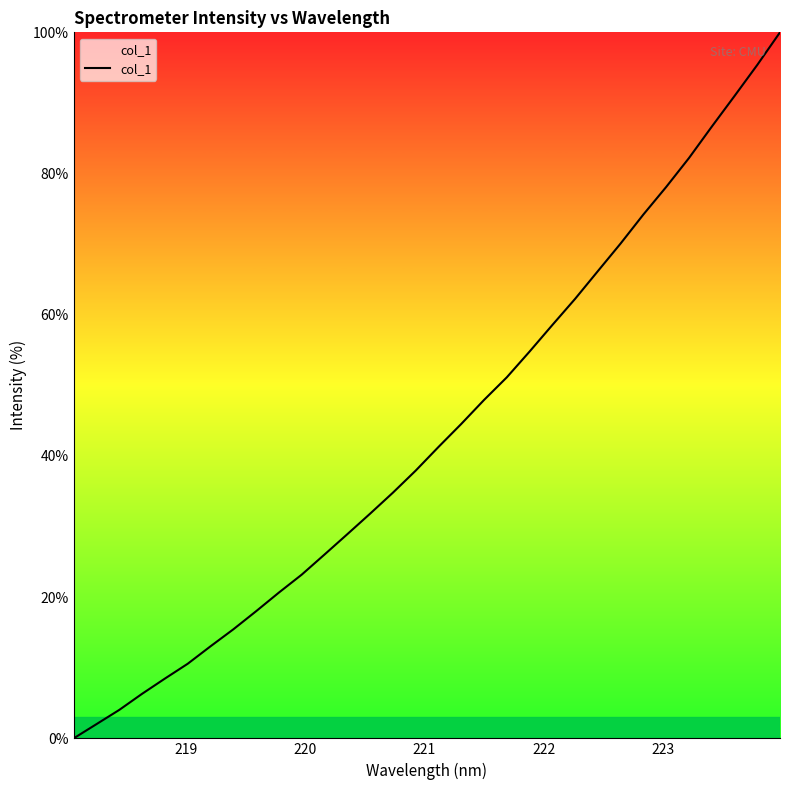

What is the greatest value displayed?

100.0